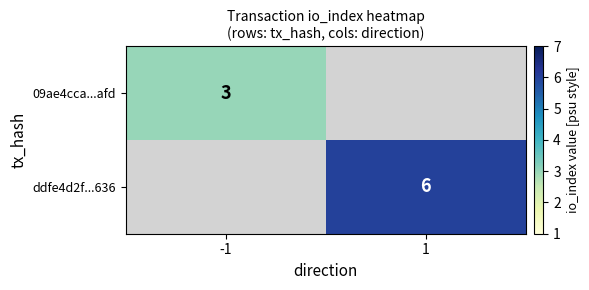

Is the value of ddfe4d2f...636 at 1 greater than the value of 09ae4cca...afd at -1?

Yes